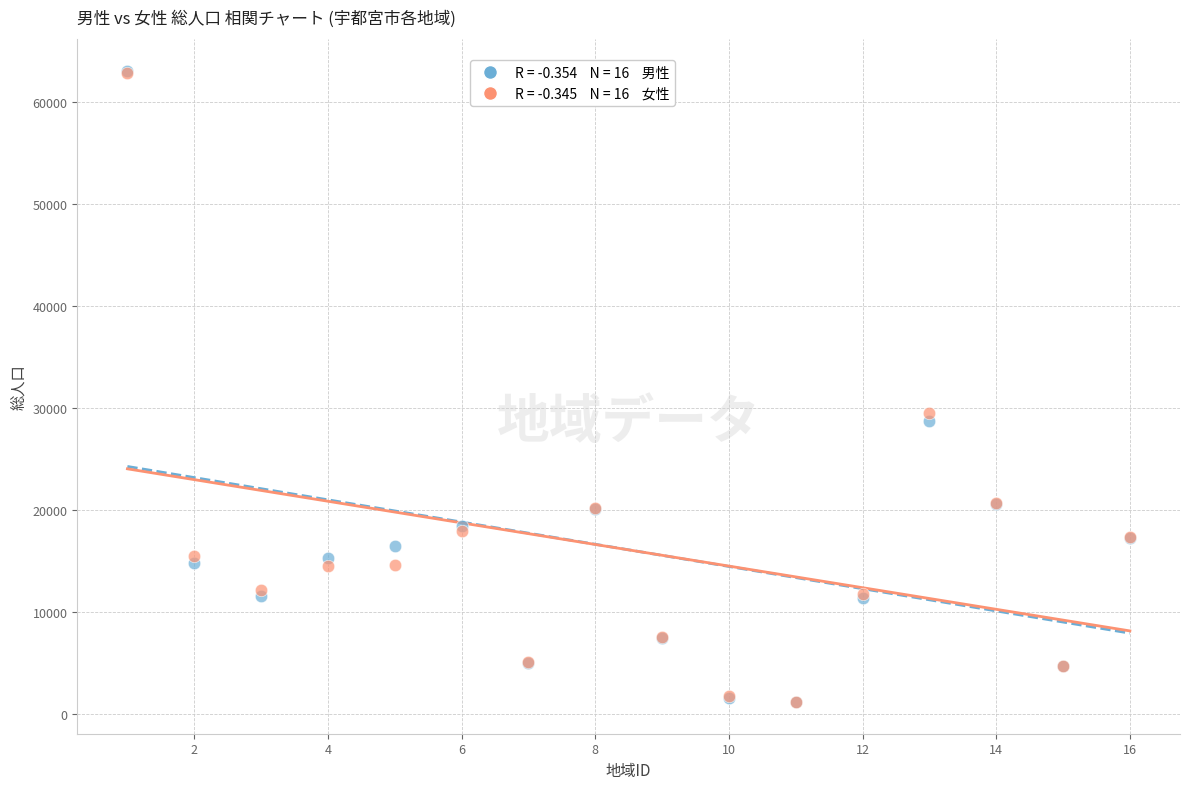

Across all series, what Y value is closest to 32138?

29531